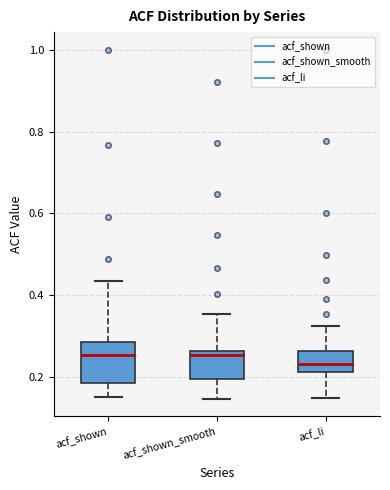

Reading left to right, read every box against the y-axis: the position of its median line, the range the box covers, and the ends of its whiskers. The values are not printed on the chart, so give them approximately, as read against the axis.

acf_shown: median 0.26, box 0.18 to 0.28, whiskers 0.16 to 0.44
acf_shown_smooth: median 0.26 (just below the box's upper edge), box 0.20 to 0.26, whiskers 0.14 to 0.36
acf_li: median 0.24, box 0.22 to 0.26, whiskers 0.14 to 0.32